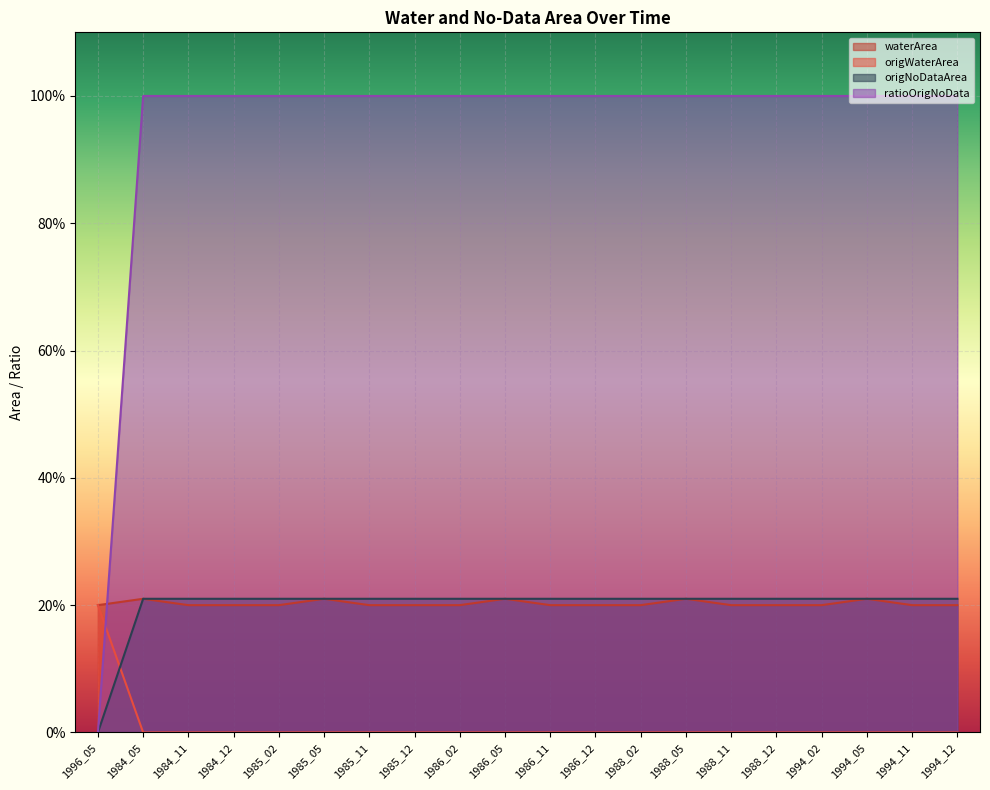

Which category has the lowest value in the ratioOrigNoData series?

1996_05